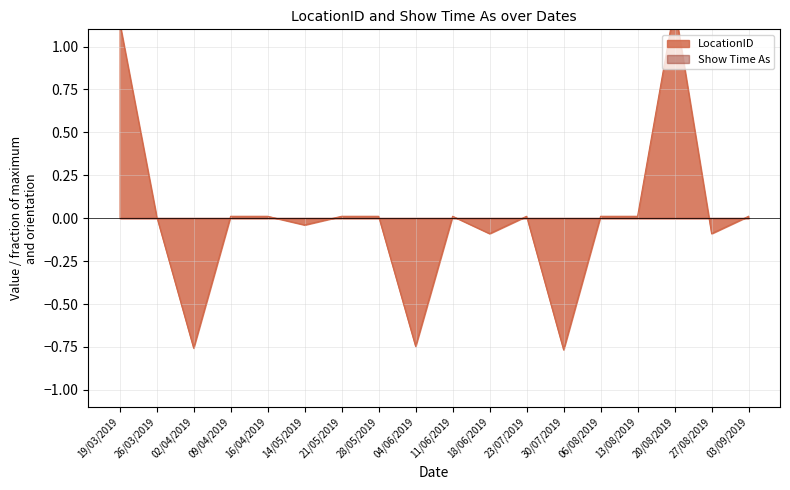

Reading left to right, transcribe all the data shown in this chart.

19/03/2019=1.1	26/03/2019=0.0	02/04/2019=-0.8	09/04/2019=0.0	16/04/2019=0.0	14/05/2019=-0.0	21/05/2019=0.0	28/05/2019=0.0	04/06/2019=-0.7	11/06/2019=0.0	18/06/2019=-0.1	23/07/2019=0.0	30/07/2019=-0.8	06/08/2019=0.0	13/08/2019=0.0	20/08/2019=1.2	27/08/2019=-0.1	03/09/2019=0.0